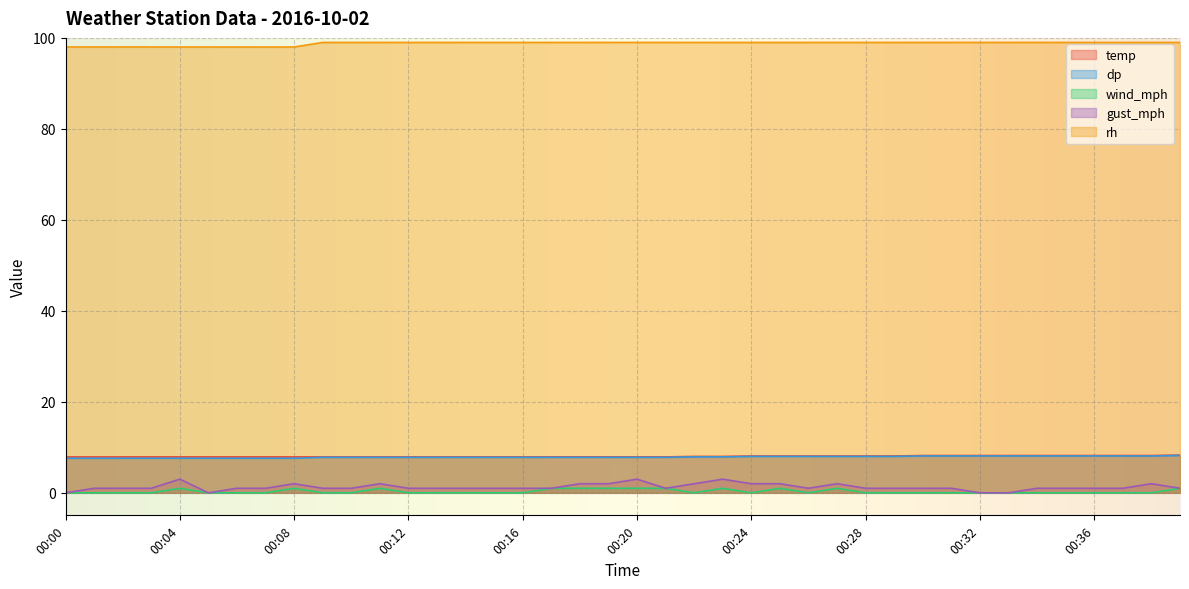

At how many categories does at least one series exceed 72?

40